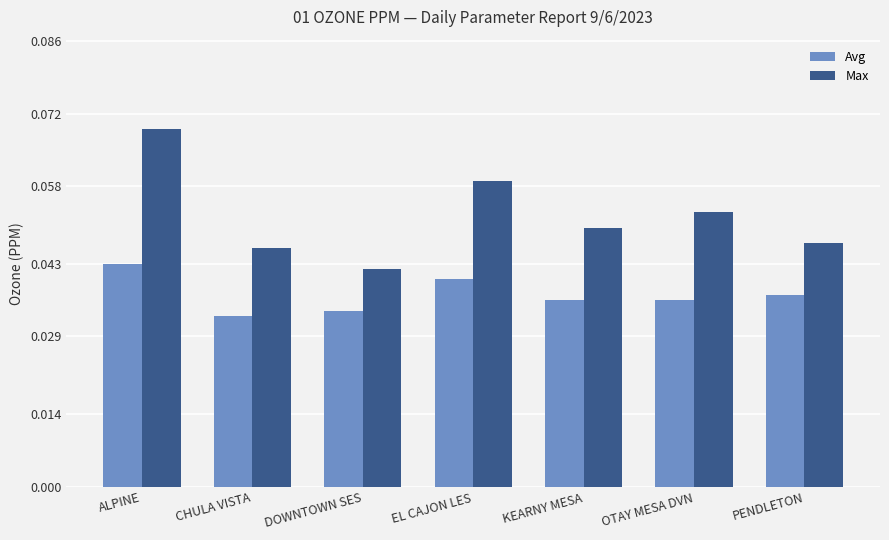

How many bars are there in each group?

2